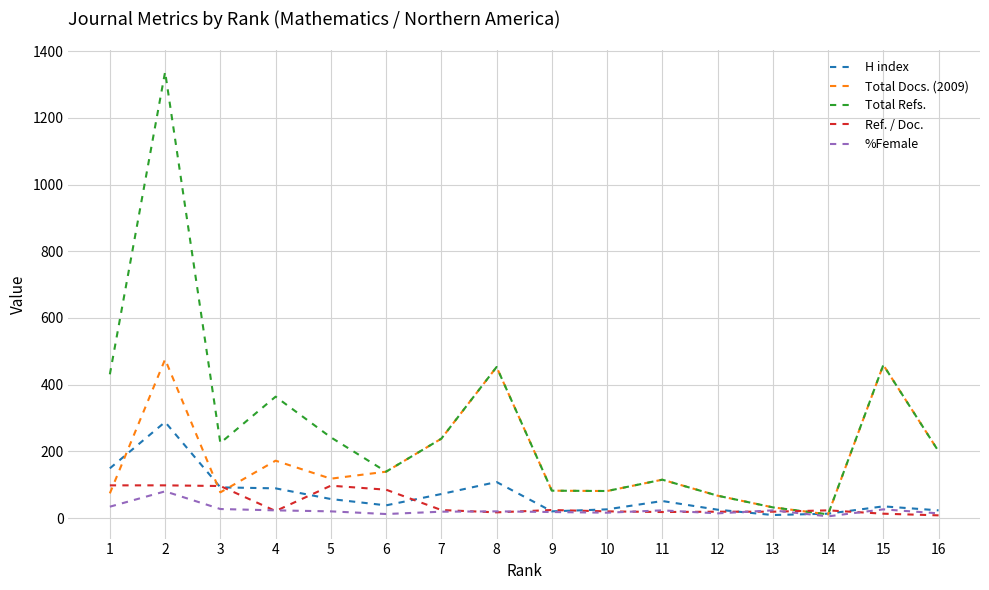

What is the maximum value for Total Docs. (2009)?

476